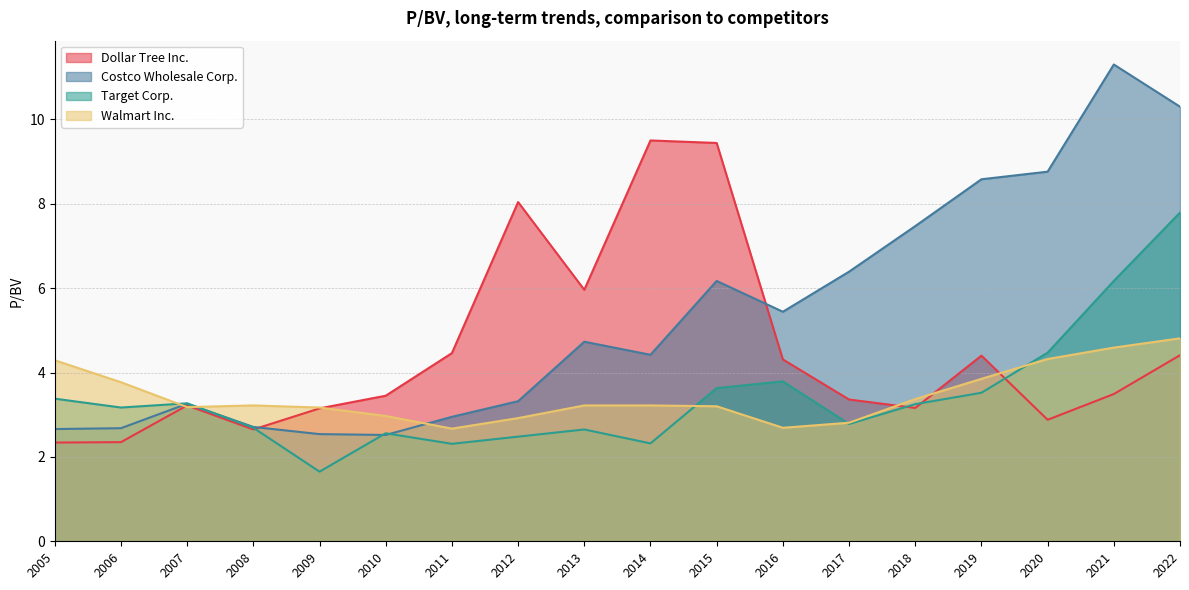

What is the difference between the second highest and second lowest values in the Costco Wholesale Corp. series?

7.8